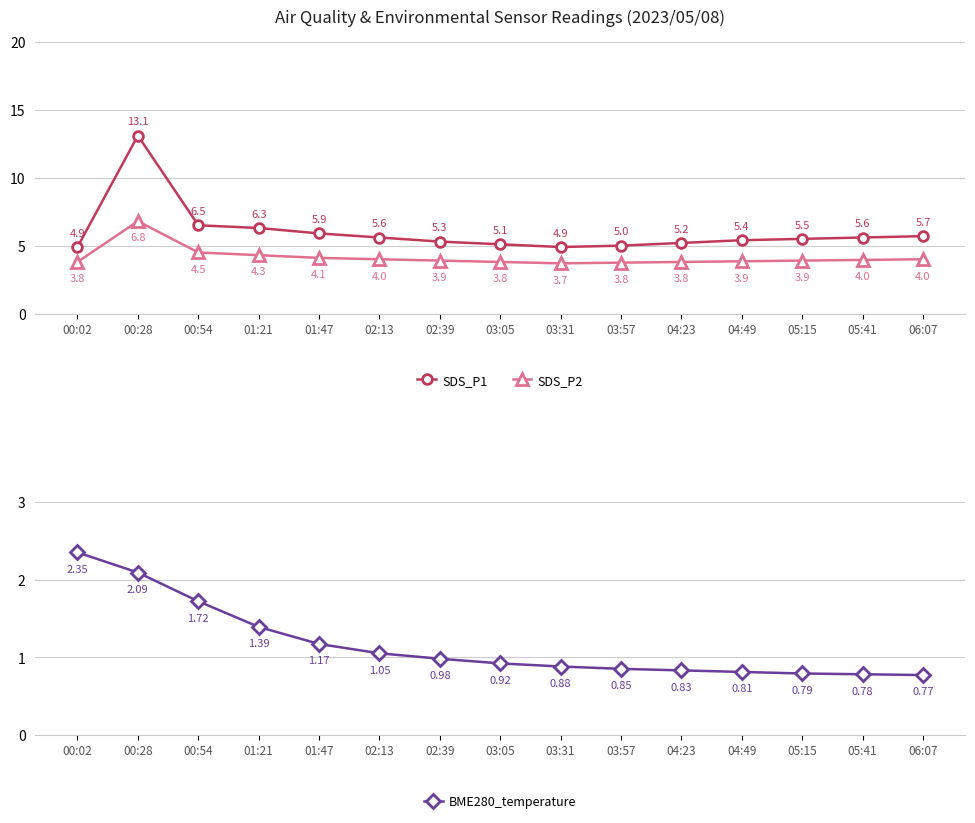

Where is BME280_temperature nearest to the value 1?

02:39